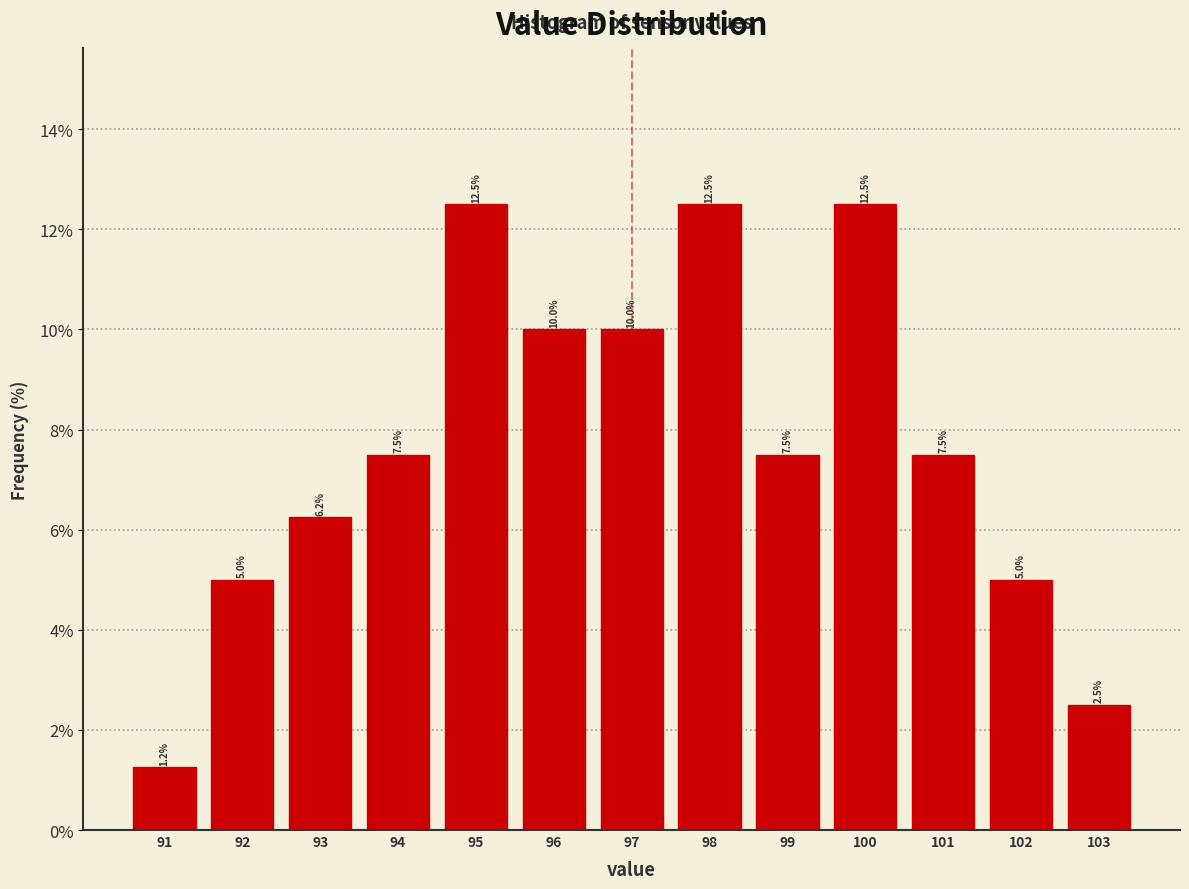

Reading left to right, transcribe this chart: for each bar, give the range it covers on the x-axis and its height.

90.5 to 91.5: 1.2
91.5 to 92.5: 5.0
92.5 to 93.5: 6.2
93.5 to 94.5: 7.5
94.5 to 95.5: 12.5
95.5 to 96.5: 10.0
96.5 to 97.5: 10.0
97.5 to 98.5: 12.5
98.5 to 99.5: 7.5
99.5 to 100.5: 12.5
100.5 to 101.5: 7.5
101.5 to 102.5: 5.0
102.5 to 103.5: 2.5